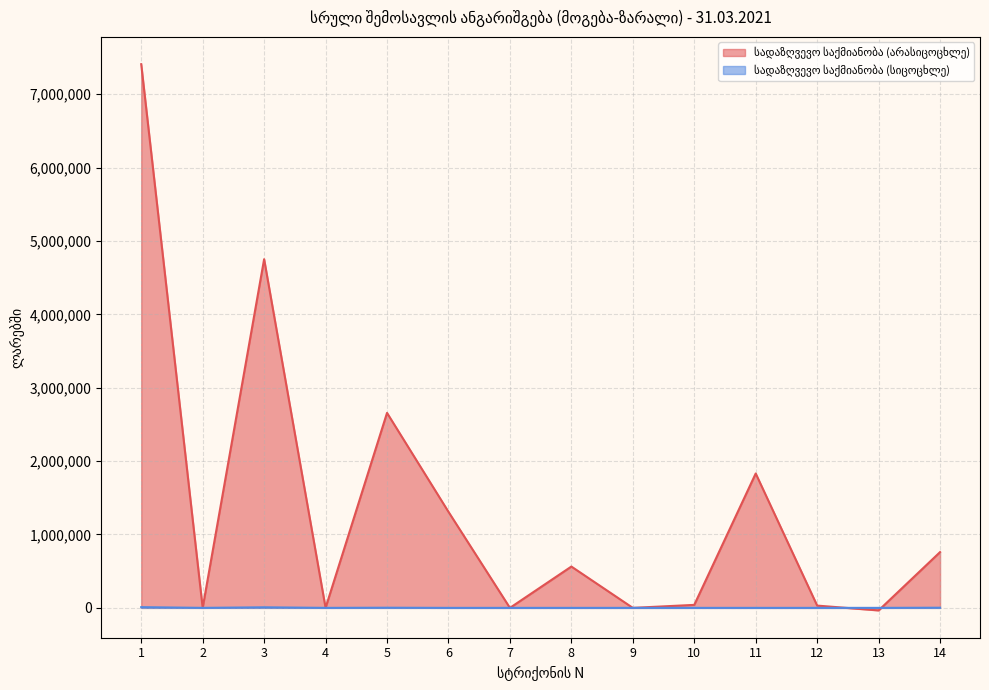

What is the average value of the სადაზღვევო საქმიანობა (სიცოცხლე) series?

1554.7